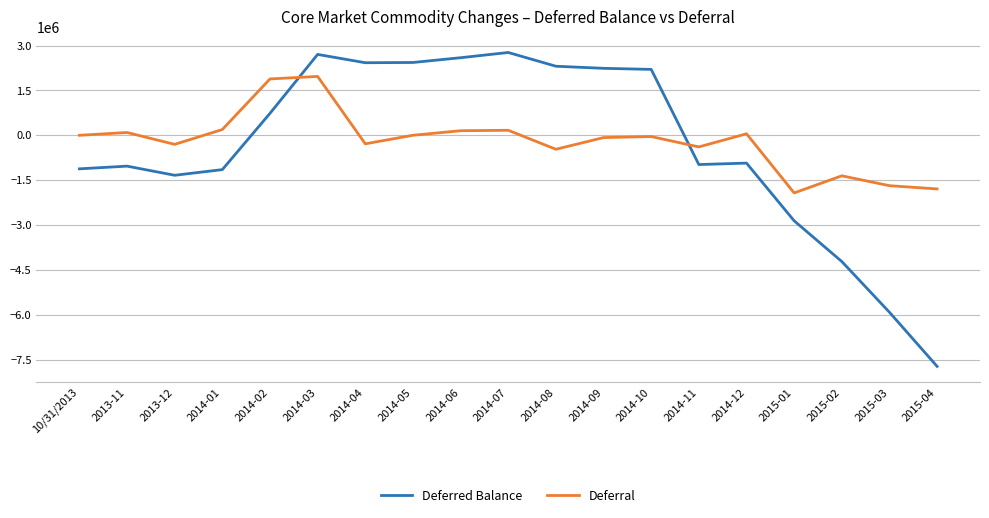

What is the lowest value of the Deferred Balance series?

-7720711.6